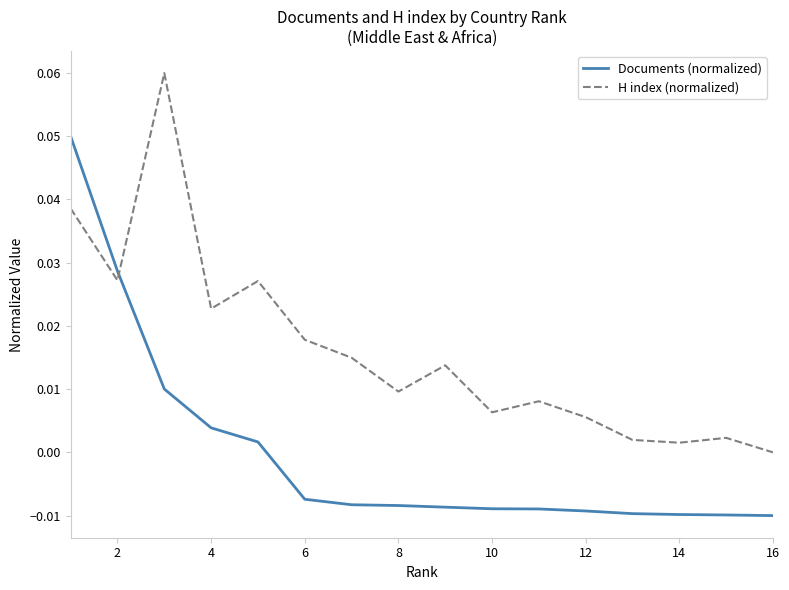

Is this an area chart (filled region under the line)?

No